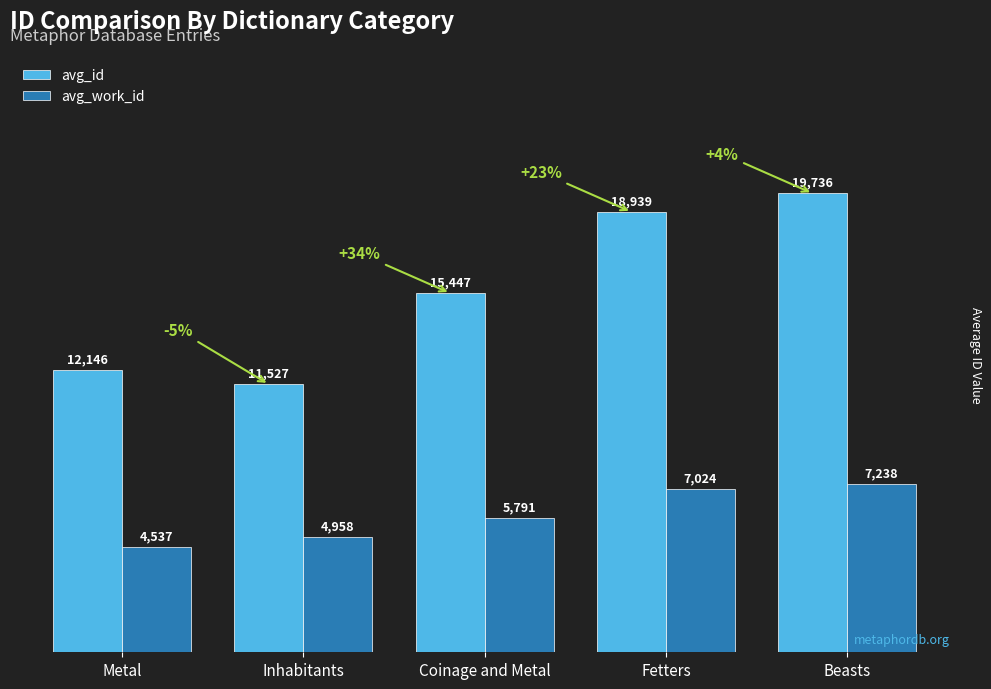

What are all the series names shown in the legend?

avg_id, avg_work_id